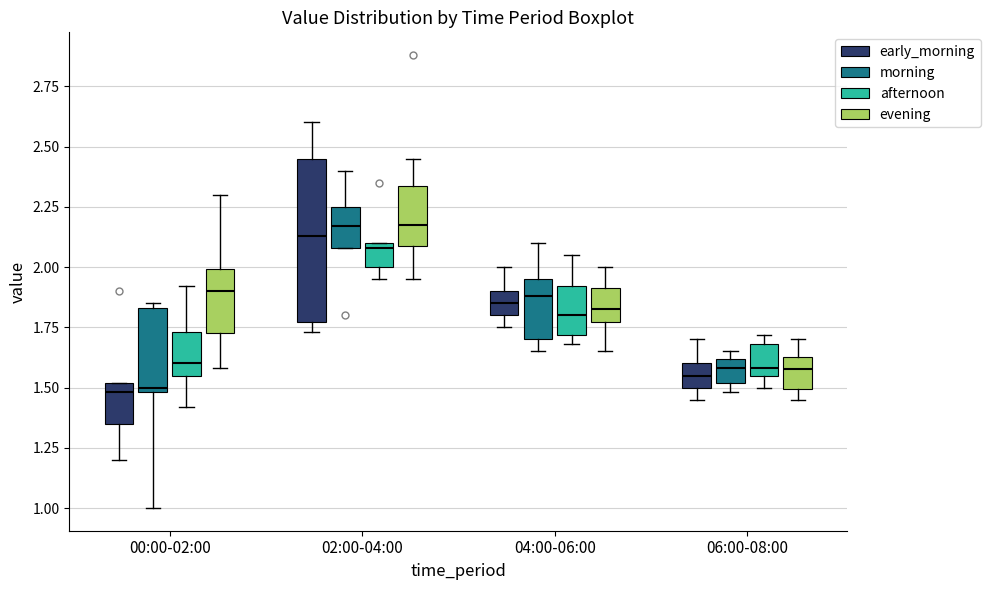

Where is the upper edge of the box for 06:00-08:00 (afternoon) on the y-axis? The values are not printed on the chart, so give them approximately, as read against the axis.

1.70